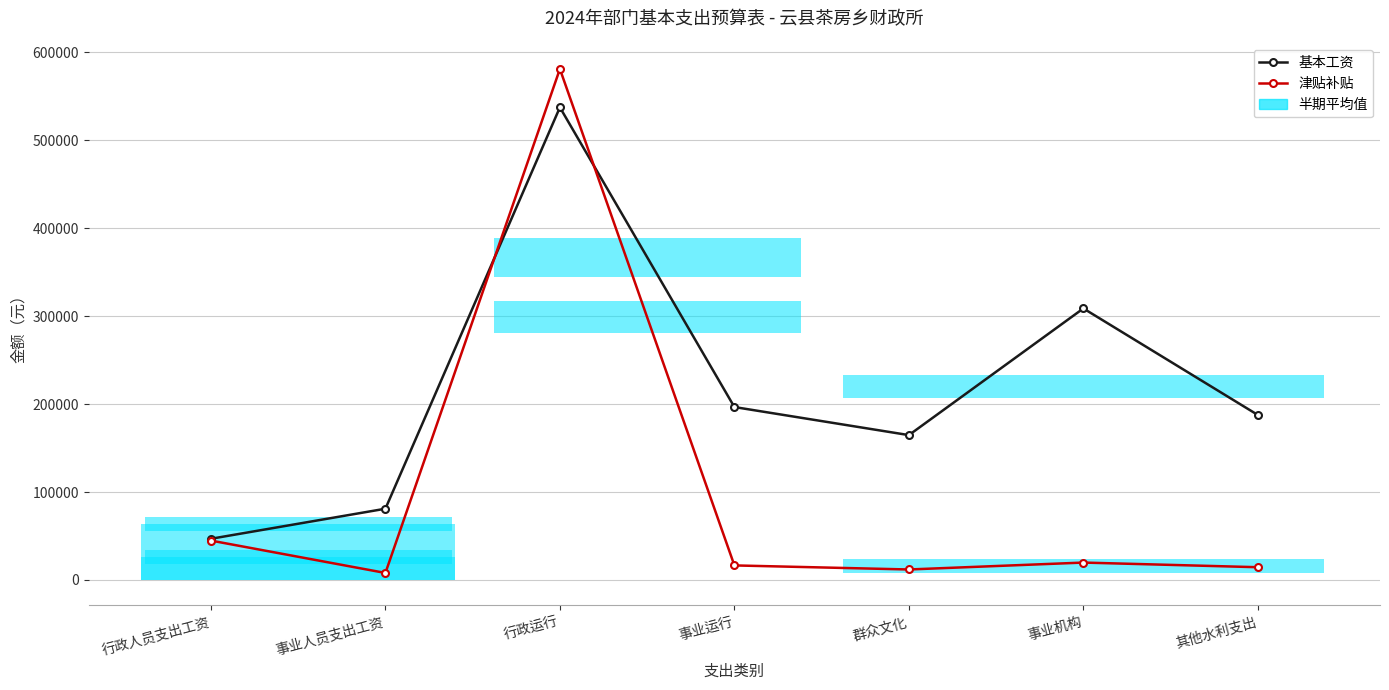

What is the difference between the maximum and minimum values in the 基本工资 series?

490752